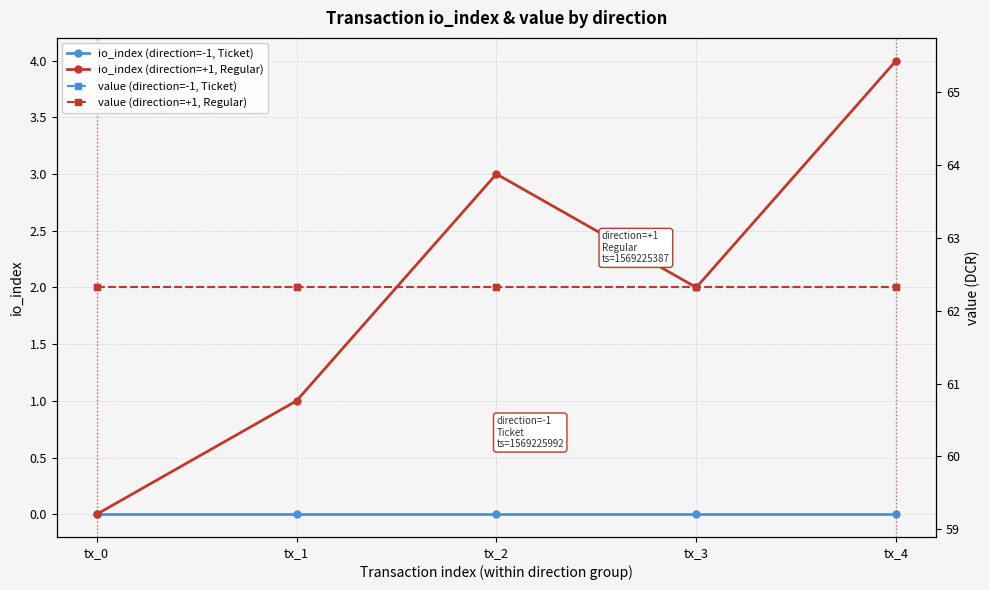

How many values in io_index (direction=+1, Regular) are above zero?

4